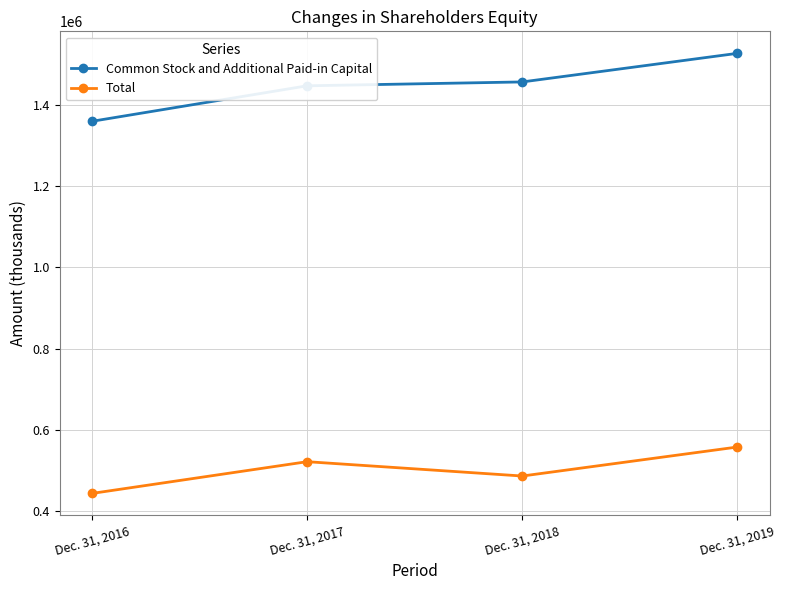

Which series has the largest range (max minus min)?

Common Stock and Additional Paid-in Capital